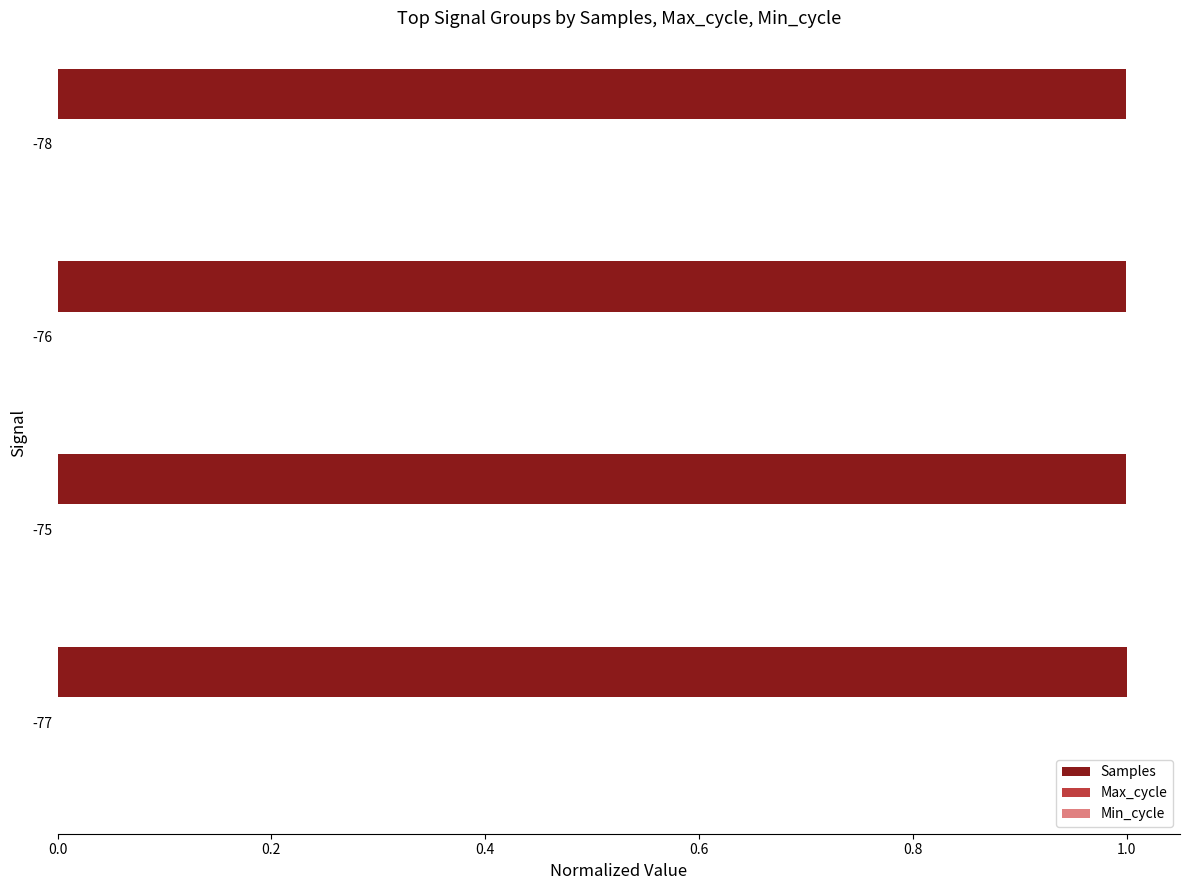

What is the greatest value displayed?

1.0